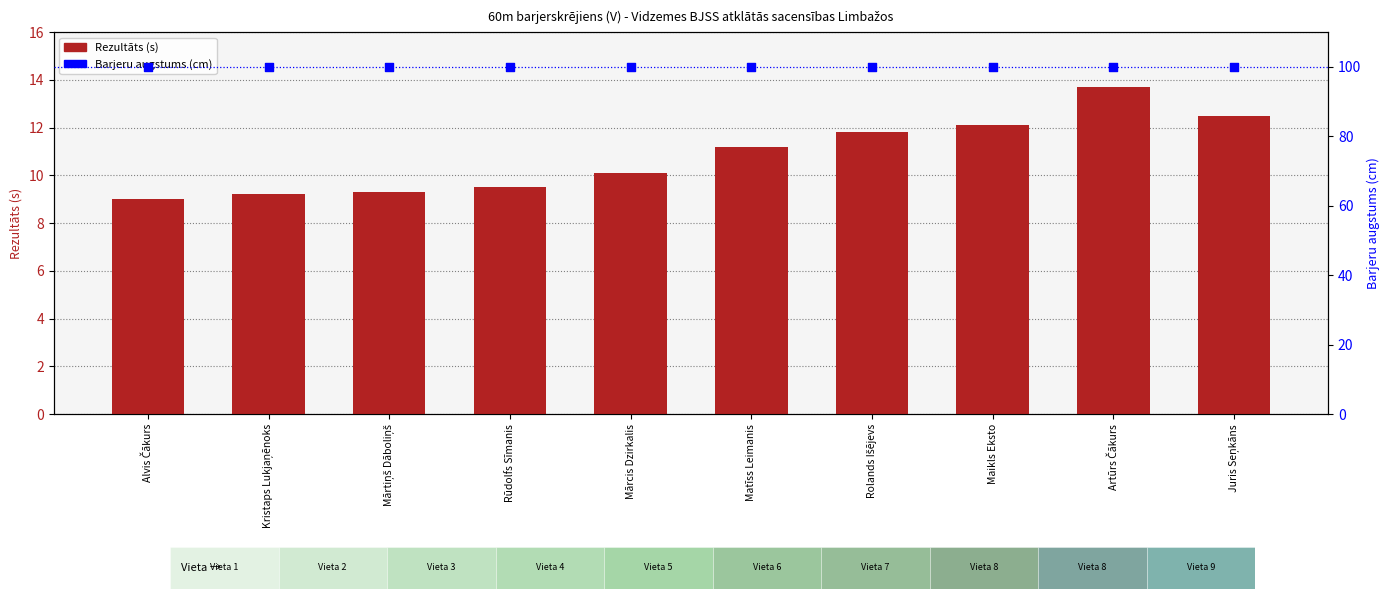

At which category is the sum across all series the highest?

Artūrs Čākurs